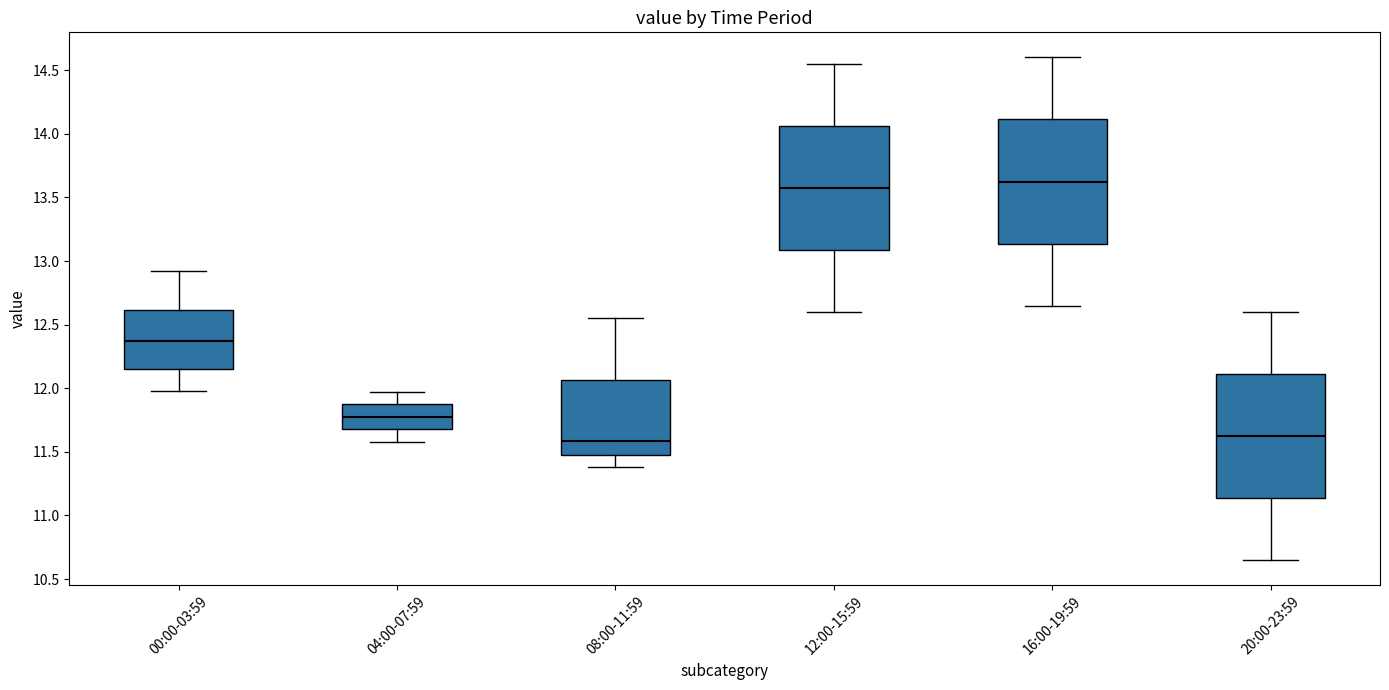

Where does the upper whisker of the box for 04:00-07:59 end on the y-axis? The values are not printed on the chart, so give them approximately, as read against the axis.

11.95